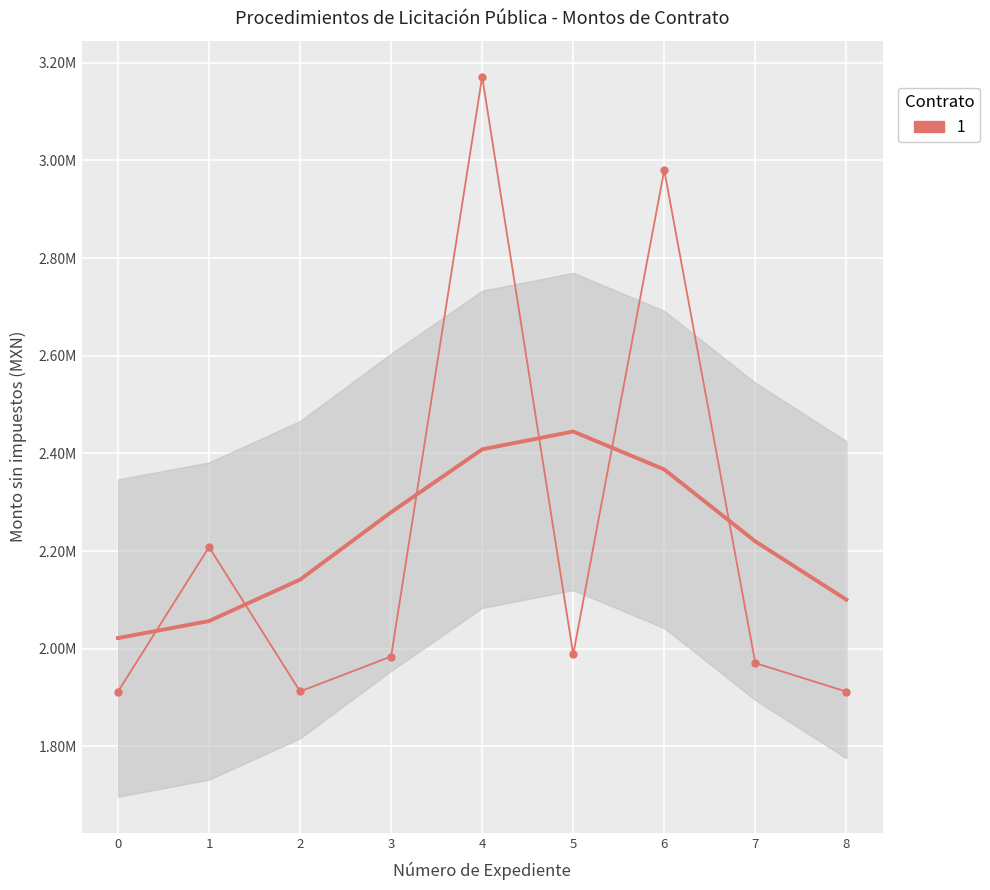

What is the sum of all values?

20041033.9